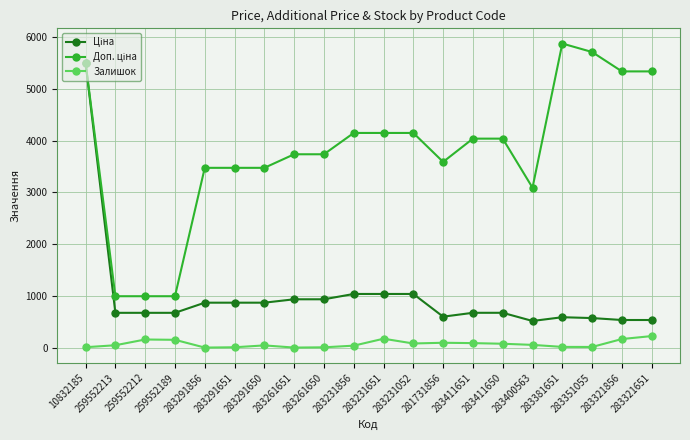

At how many categories does at least one series exceed 5097?

5